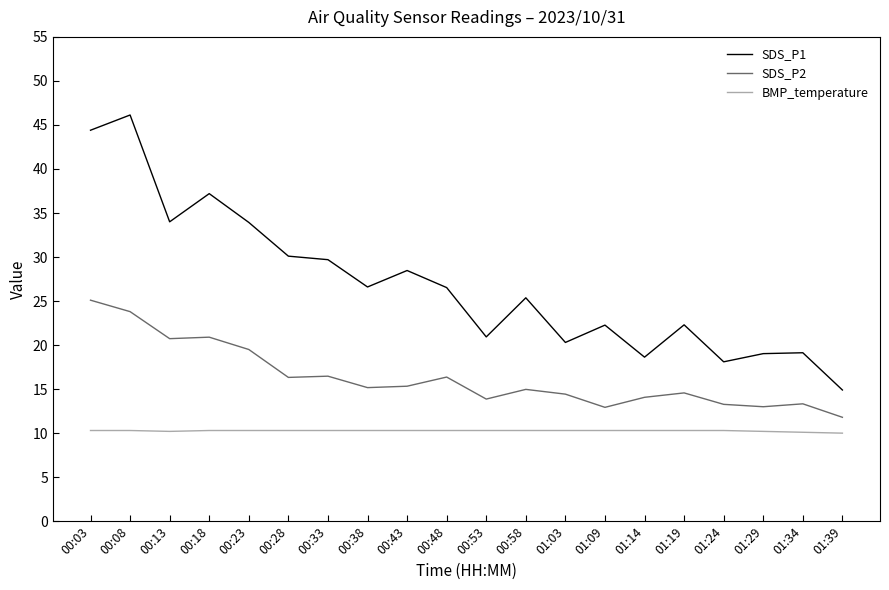

The BMP_temperature series shows 10.3 at 00:48. True or false?

True